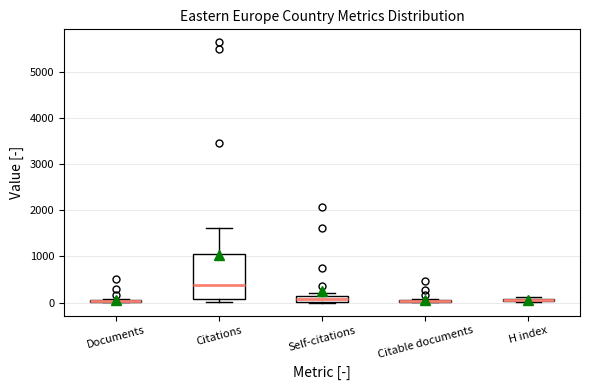

Where does the median line of the box for Citations sit on the y-axis? The values are not printed on the chart, so give them approximately, as read against the axis.

400